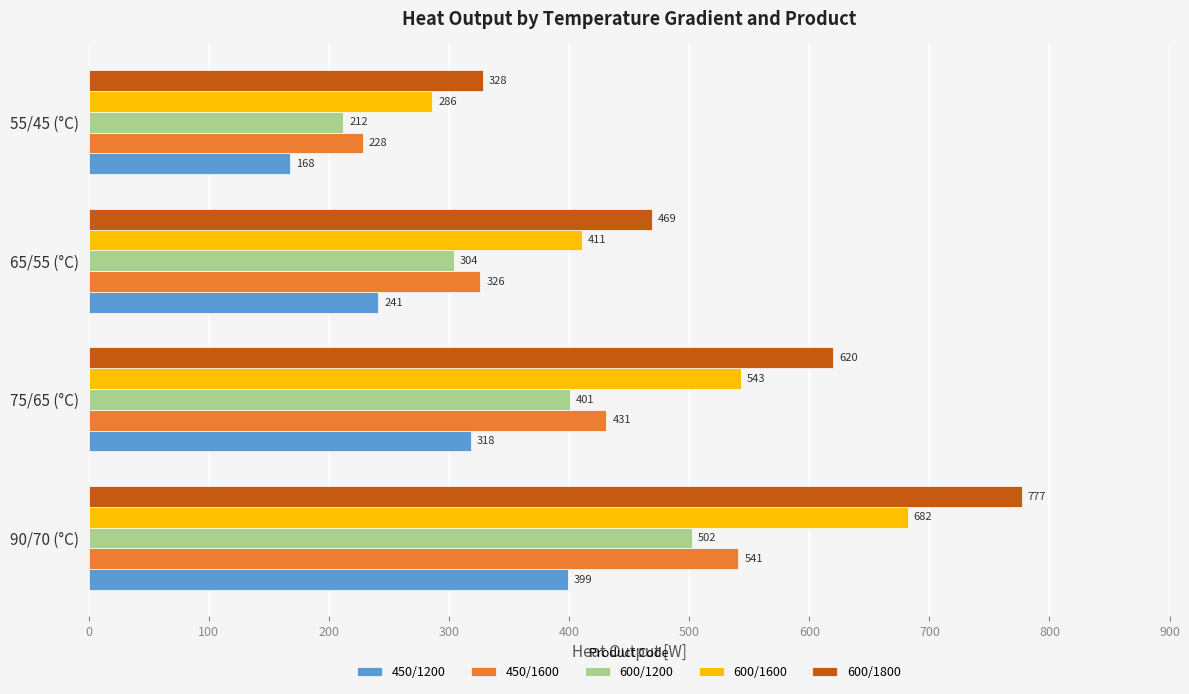

List the series in order of their peak value, highest first.

600/1800, 600/1600, 450/1600, 600/1200, 450/1200